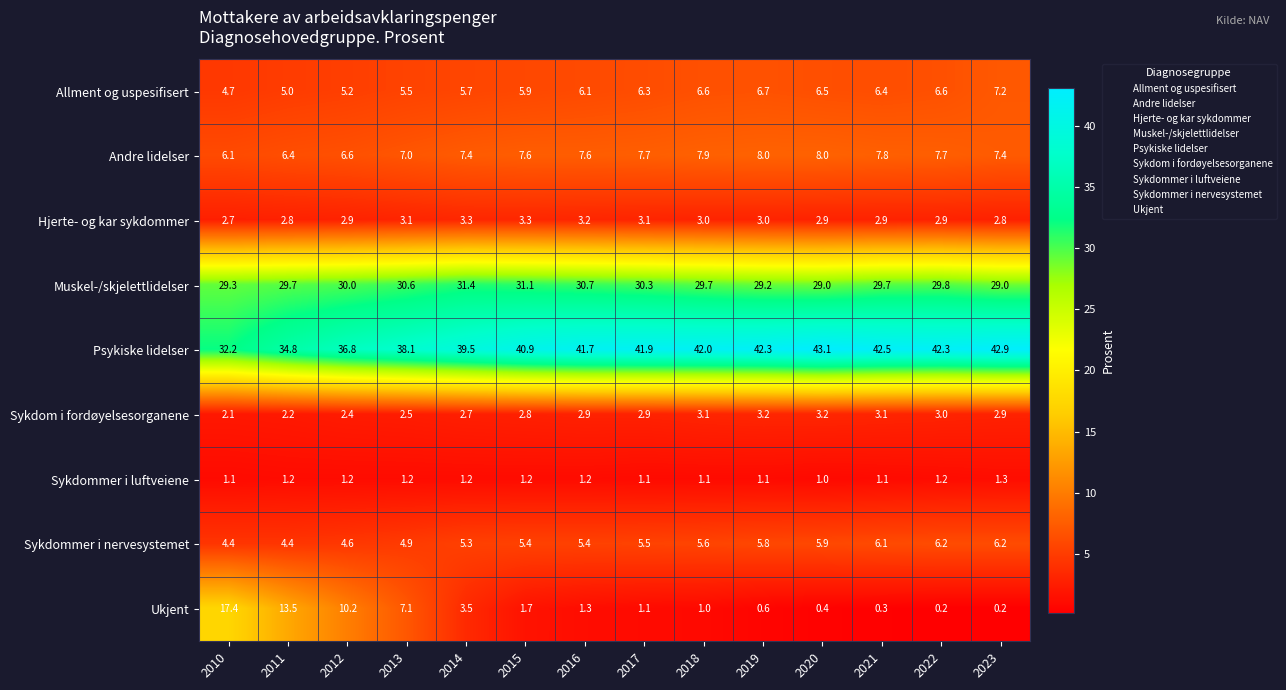

Count the number of categories in the chart.

14